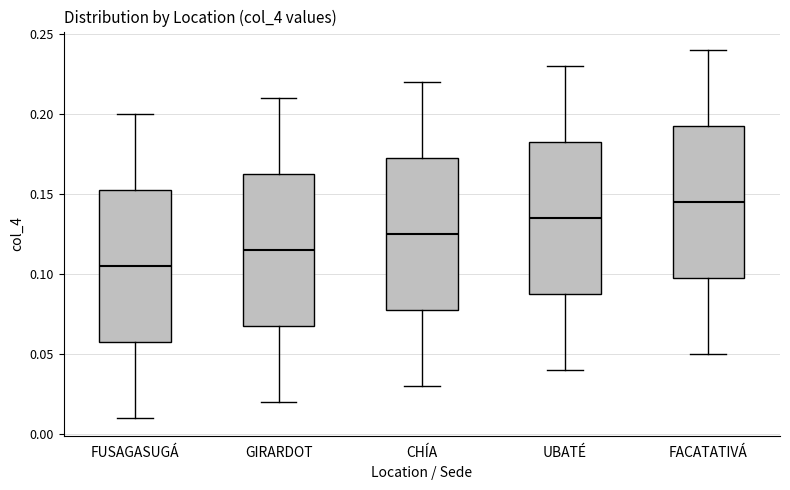

Reading left to right, read every box against the y-axis: the position of its median line, the range the box covers, and the ends of its whiskers. The values are not printed on the chart, so give them approximately, as read against the axis.

FUSAGASUGÁ: median 0.105, box 0.060 to 0.155, whiskers 0.010 to 0.200
GIRARDOT: median 0.115, box 0.070 to 0.165, whiskers 0.020 to 0.210
CHÍA: median 0.125, box 0.080 to 0.175, whiskers 0.030 to 0.220
UBATÉ: median 0.135, box 0.090 to 0.185, whiskers 0.040 to 0.230
FACATATIVÁ: median 0.145, box 0.100 to 0.195, whiskers 0.050 to 0.240